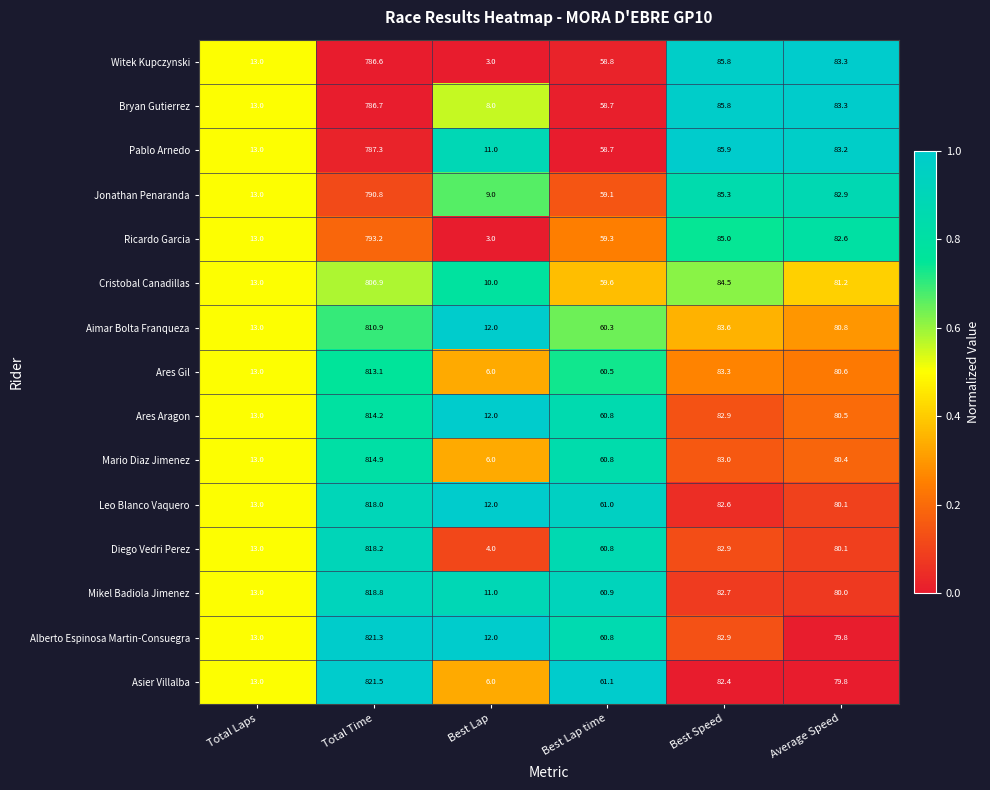

At which label does Diego Vedri Perez first exceed 80?

Total Time